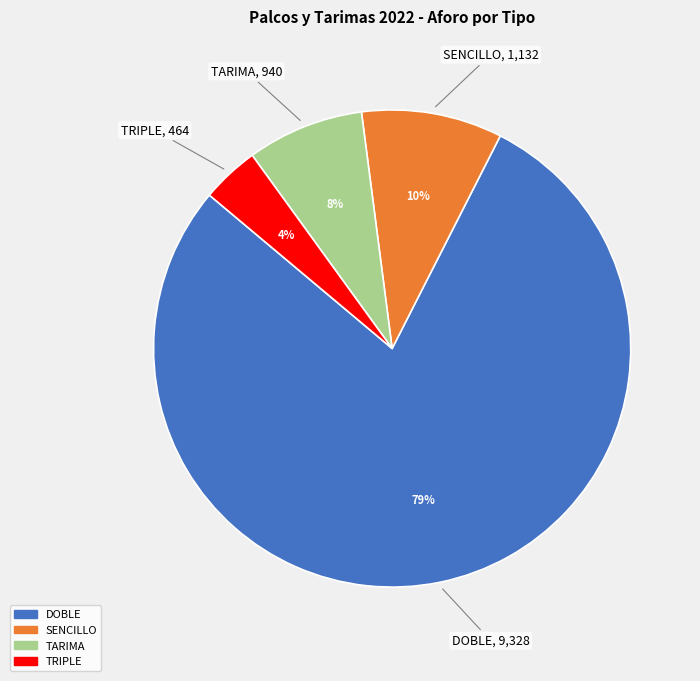

To the nearest percent, what is the difference between the SENCILLO and TRIPLE slice percentages?

6%